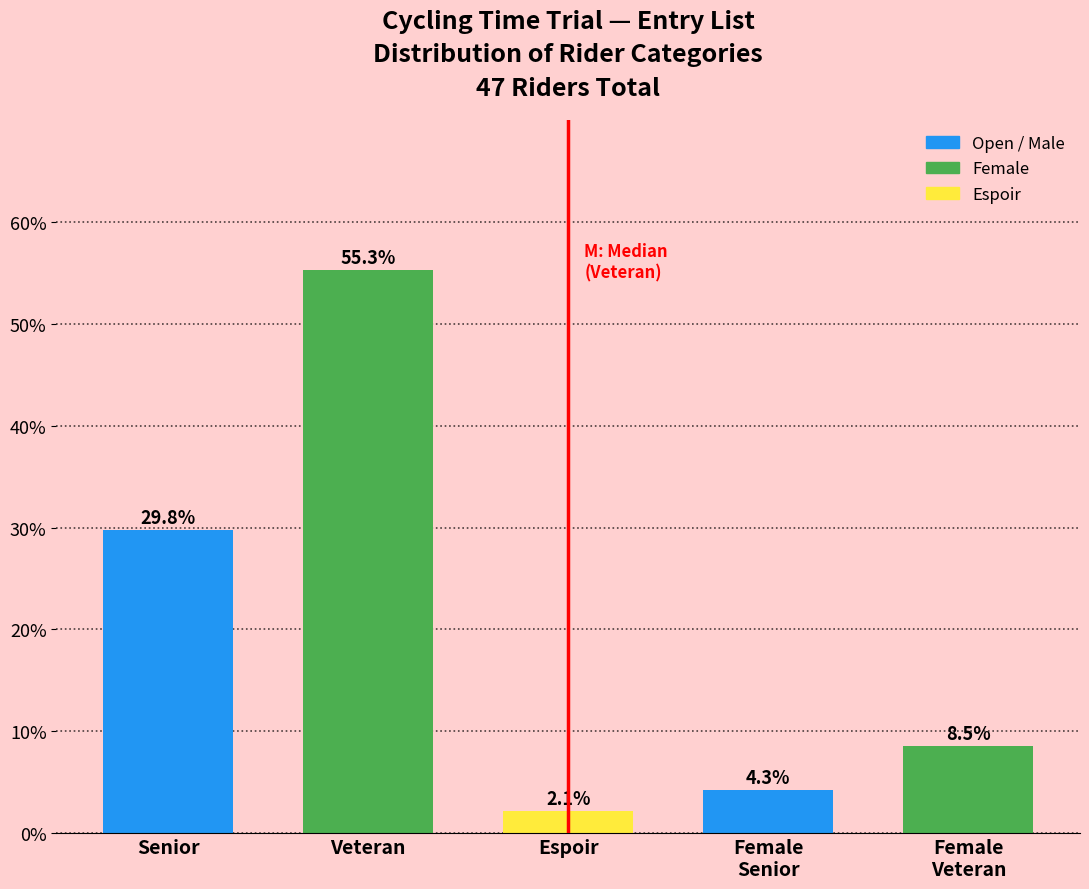

Reading right to left, list all the values displayed in this chart.

8.5	4.3	2.1	55.3	29.8